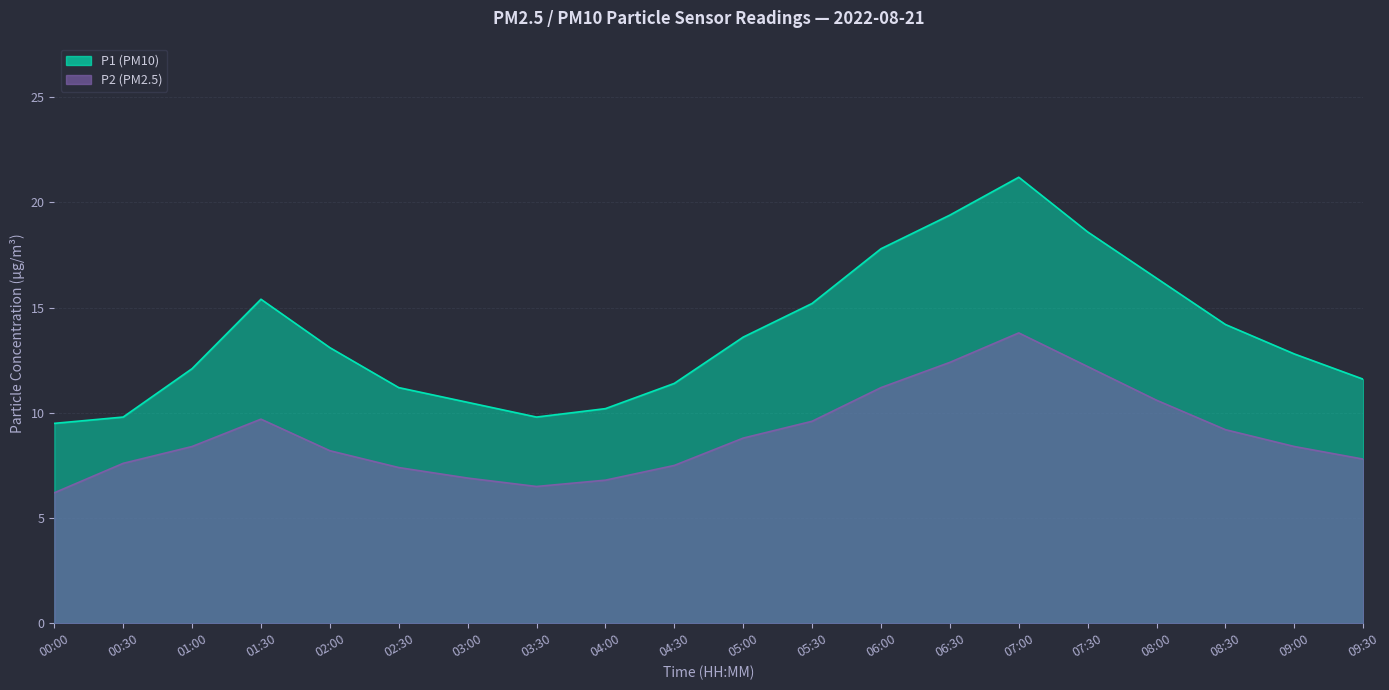

At which label does P1 reach its peak?

07:00